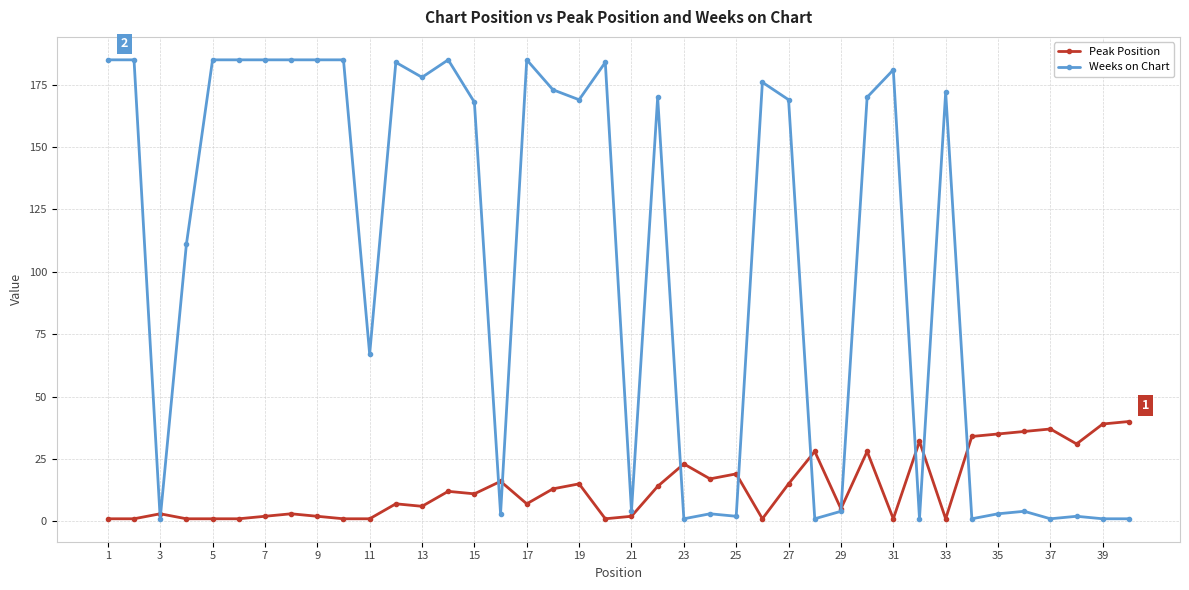

Reading left to right, extract all data points from this chart.

Peak Position: 1	1	3	1	1	1	2	3	2	1	1	7	6	12	11	16	7	13	15	1	2	14	23	17	19	1	15	28	5	28	1	32	1	34	35	36	37	31	39	40
Weeks on Chart: 185	185	1	111	185	185	185	185	185	185	67	184	178	185	168	3	185	173	169	184	4	170	1	3	2	176	169	1	4	170	181	1	172	1	3	4	1	2	1	1